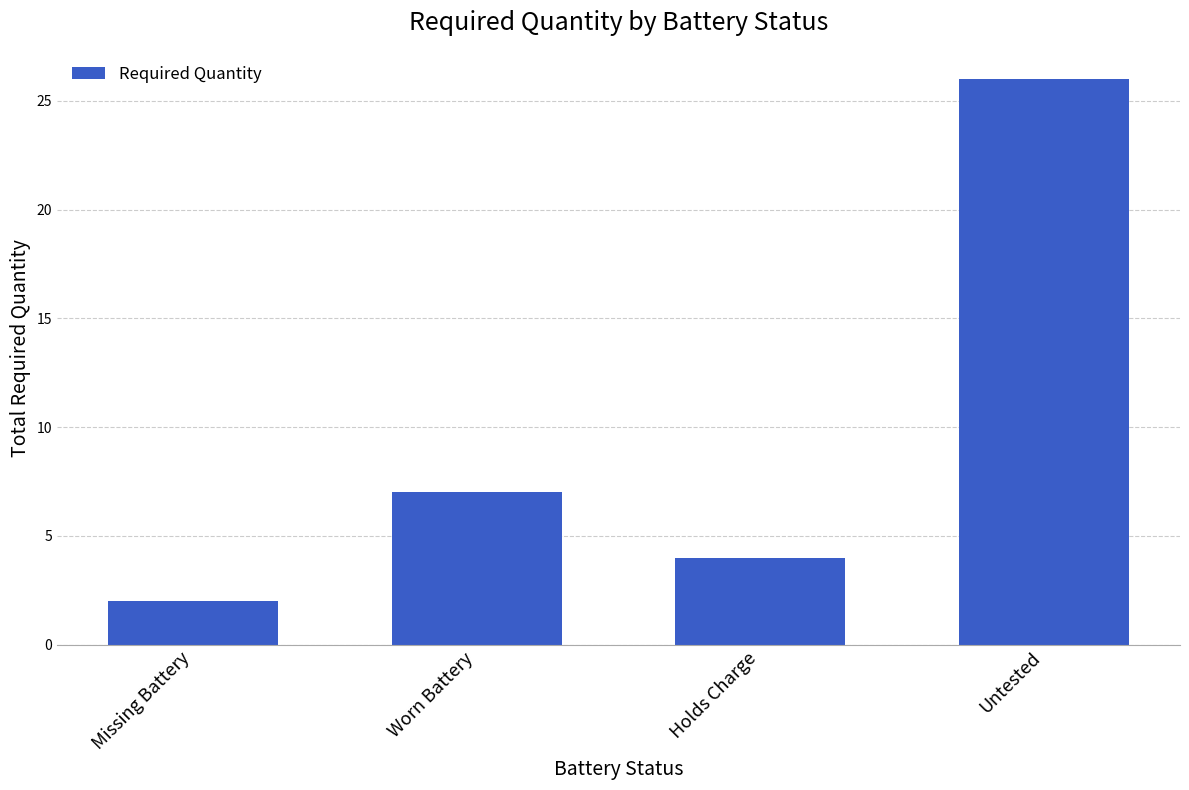

Reading left to right, transcribe all the data shown in this chart.

2	7	4	26